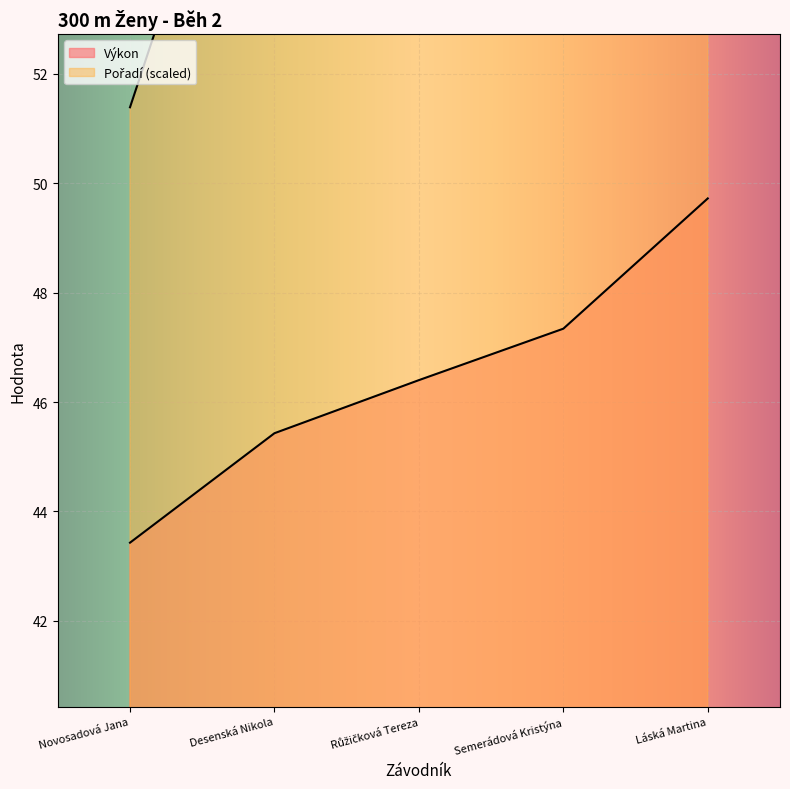

Reading left to right, transcribe all the data shown in this chart.

Pořadí: Novosadová Jana=51.4	Desenská Nikola=59.3	Růžičková Tereza=67.3	Semerádová Kristýna=75.3	Láská Martina=83.2
Výkon: Novosadová Jana=43.4	Desenská Nikola=45.4	Růžičková Tereza=46.4	Semerádová Kristýna=47.3	Láská Martina=49.7